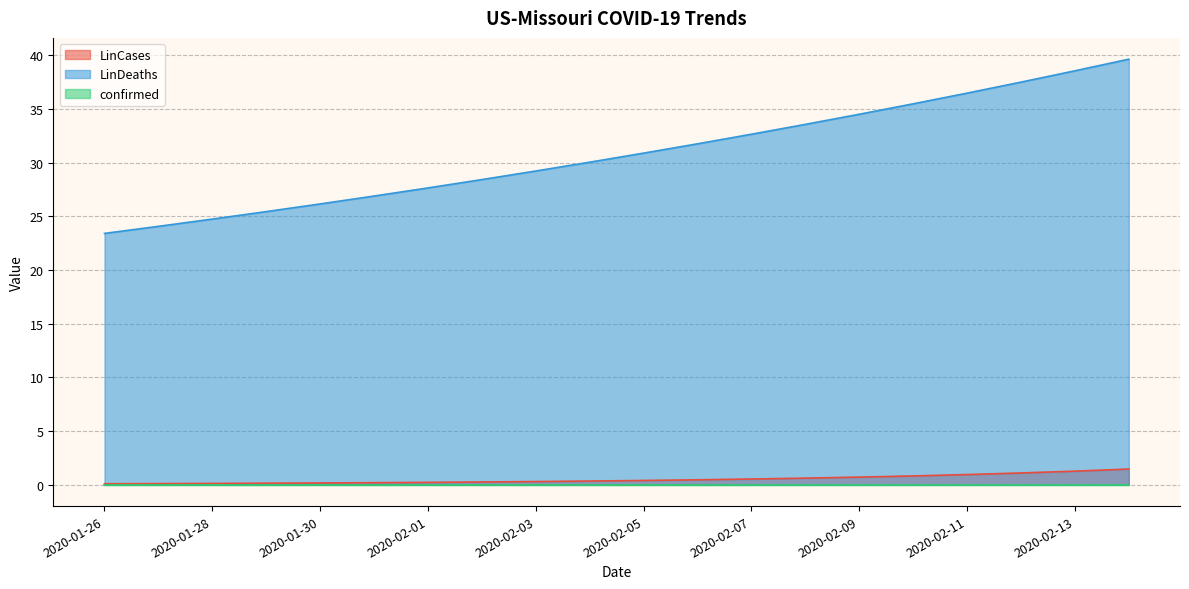

What is the difference between the maximum and minimum values in the LinCases series?

1.4